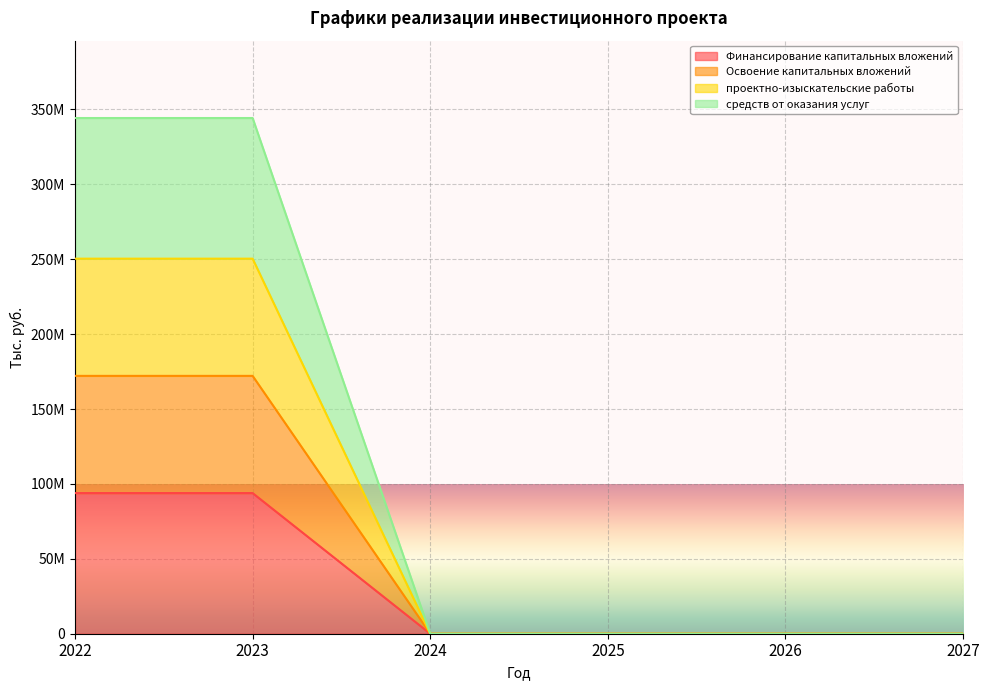

At 2024, list the series in order from smallest to largest.

Финансирование капитальных вложений, Освоение капитальных вложений, проектно-изыскательские работы, средств от оказания услуг